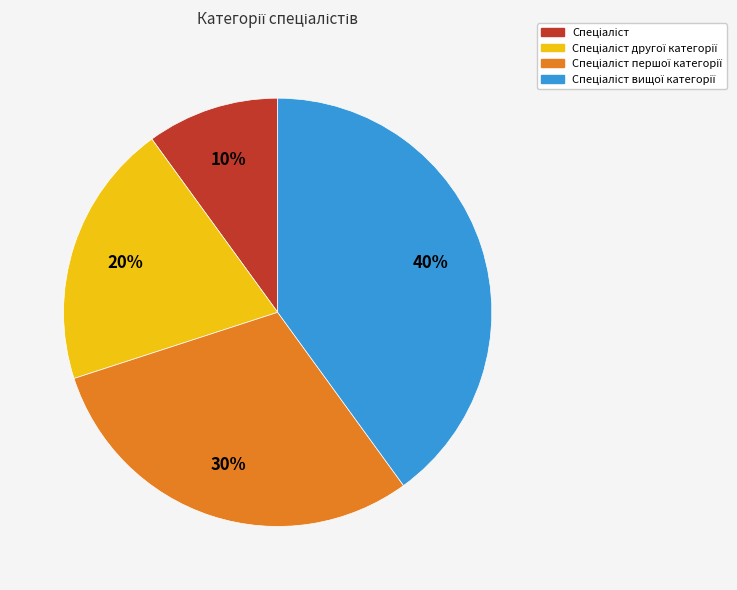

Does any single category account for the majority?

No